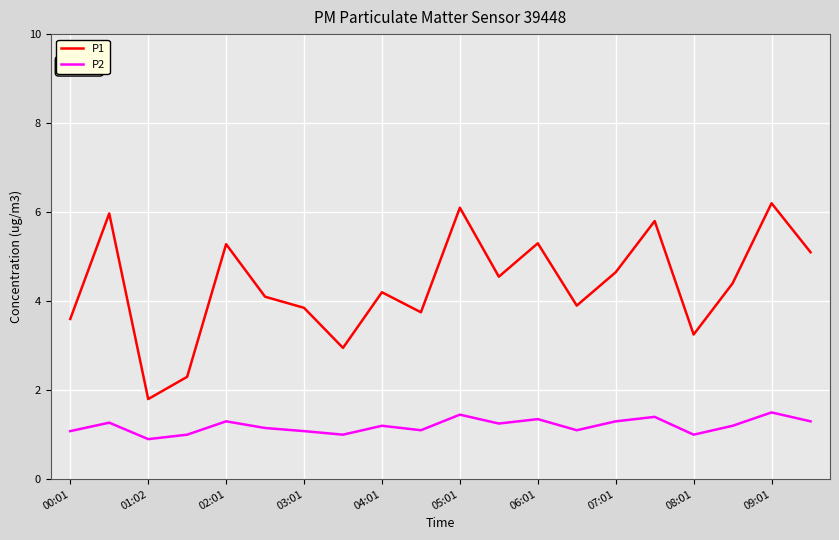

Count the P2 values in the range 1 to 2.

19